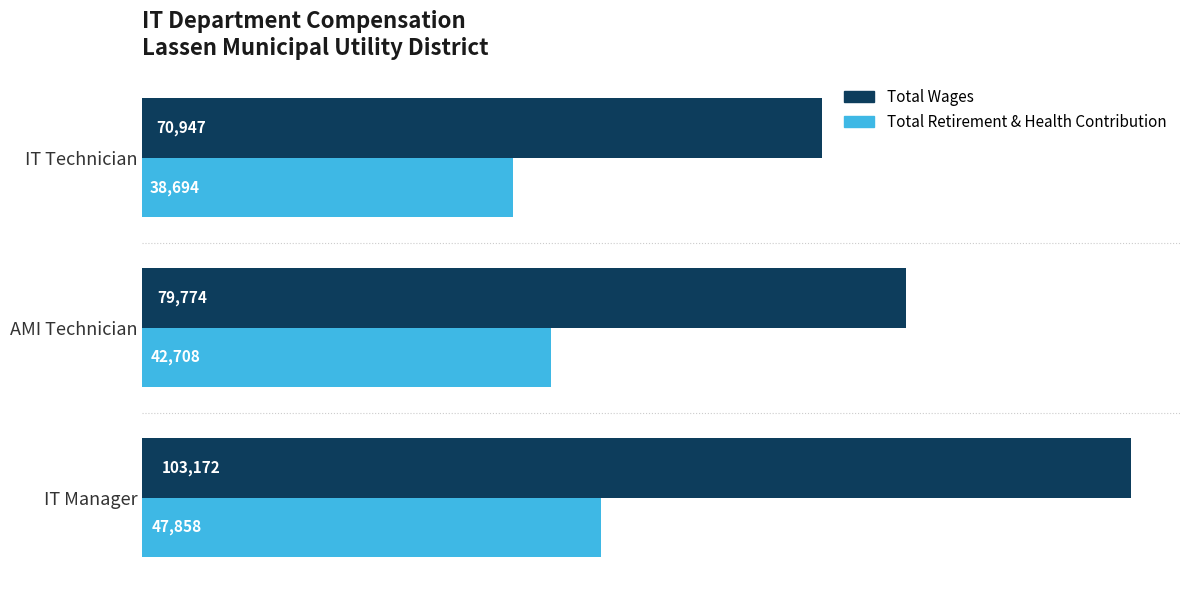

How many data points in Total Retirement & Health Contribution are less than 42708?

1